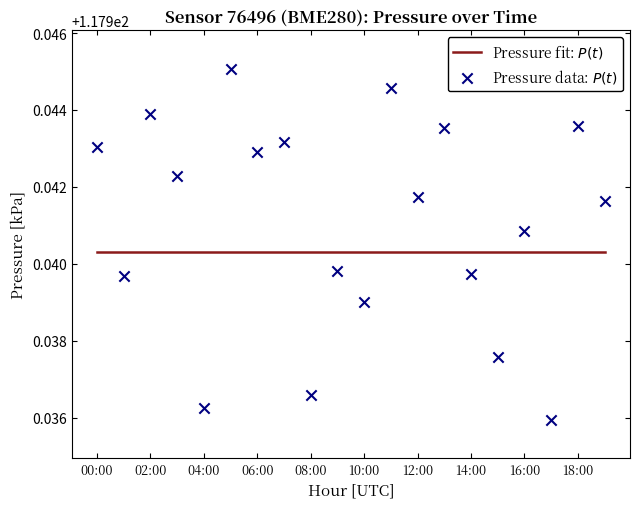

At how many categories does at least one series exceed 117?

20